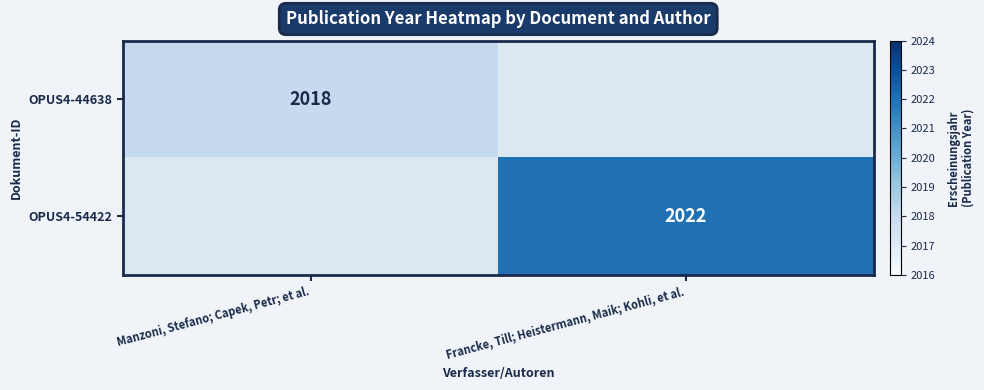

The value of OPUS4-44638 at Manzoni, Stefano; Capek, Petr; et al. is 2018. True or false?

True